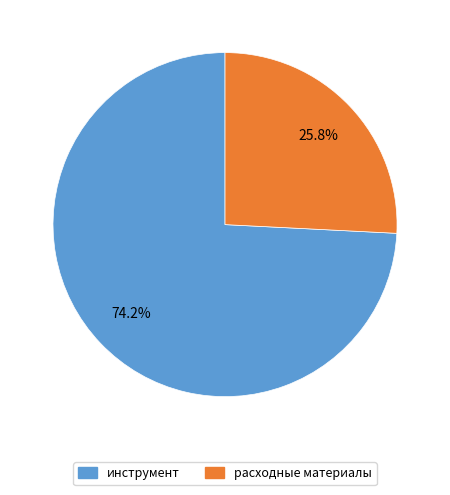

To the nearest percent, what percentage of the pie is расходные материалы?

26%